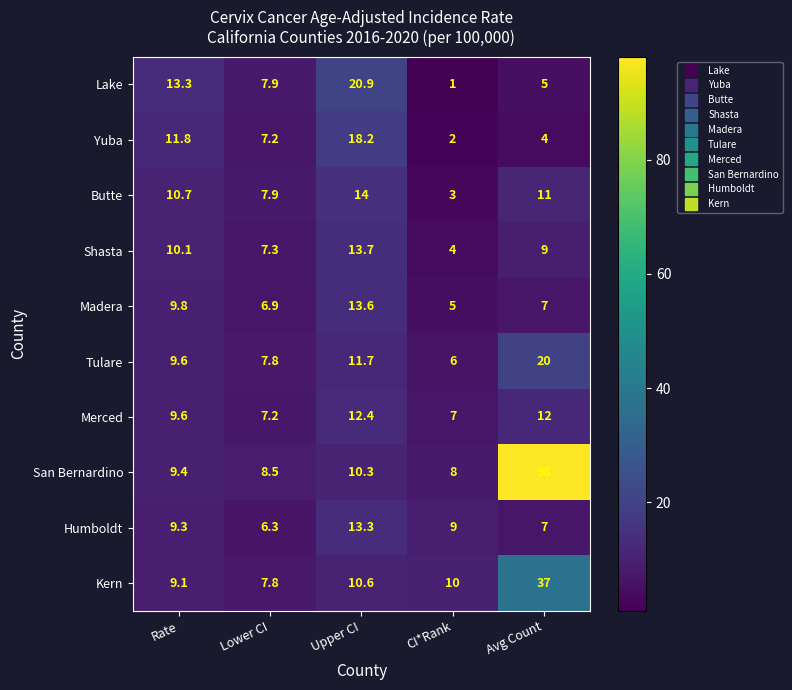

At Upper CI, list the series in order from smallest to largest.

San Bernardino, Kern, Tulare, Merced, Humboldt, Madera, Shasta, Butte, Yuba, Lake